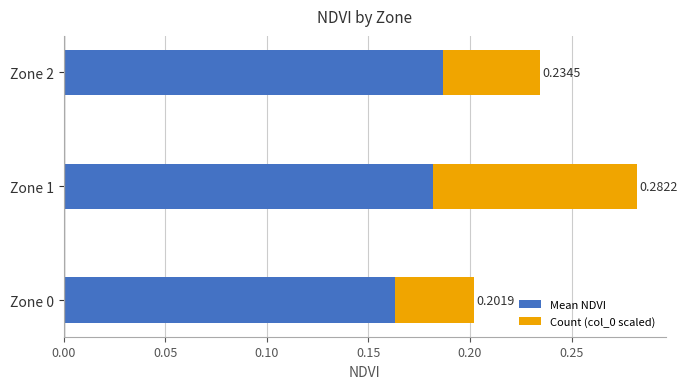

What is the total value across all series at Zone 1?

0.3